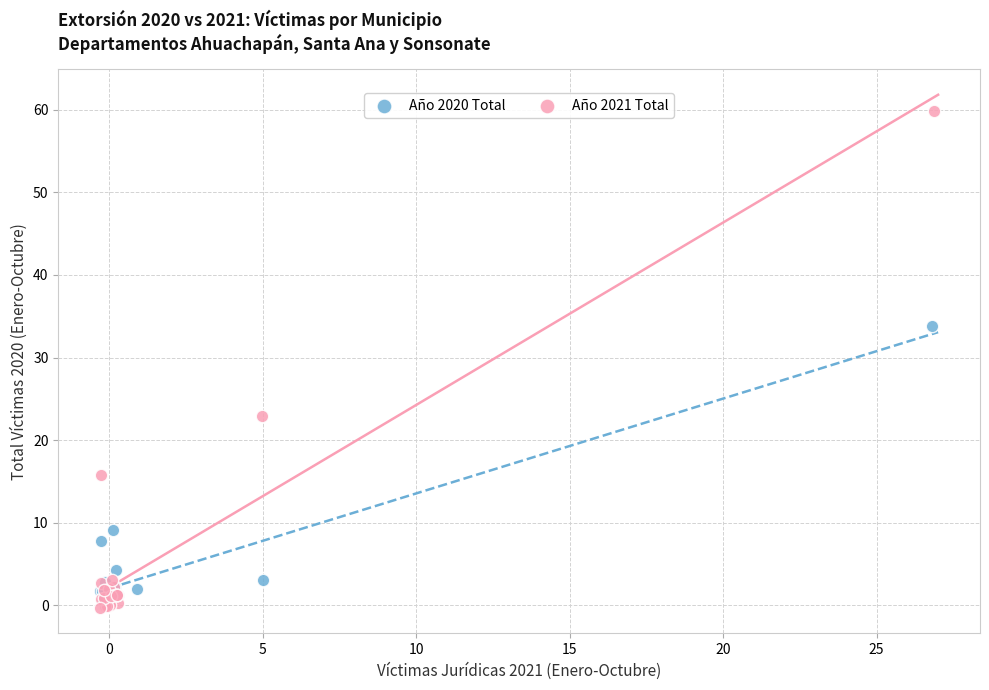

Which series has the largest Y range (max minus min)?

Año 2021 Total